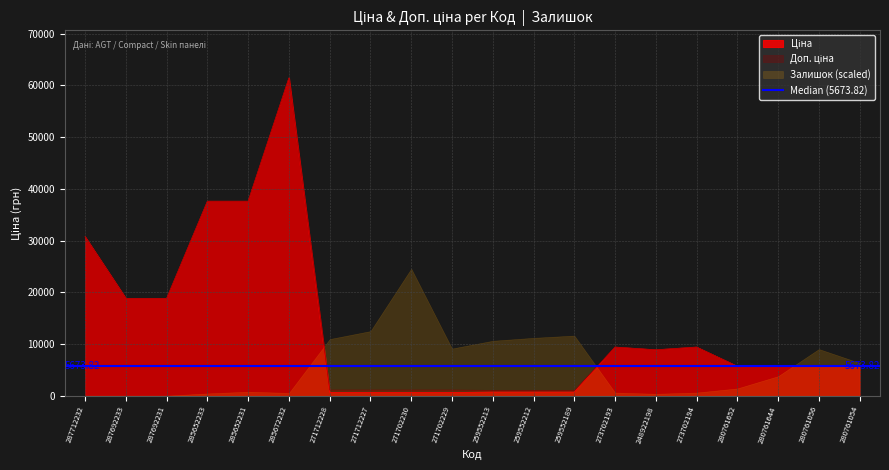

True or false: Доп. ціна and Ціна intersect in this chart.

False